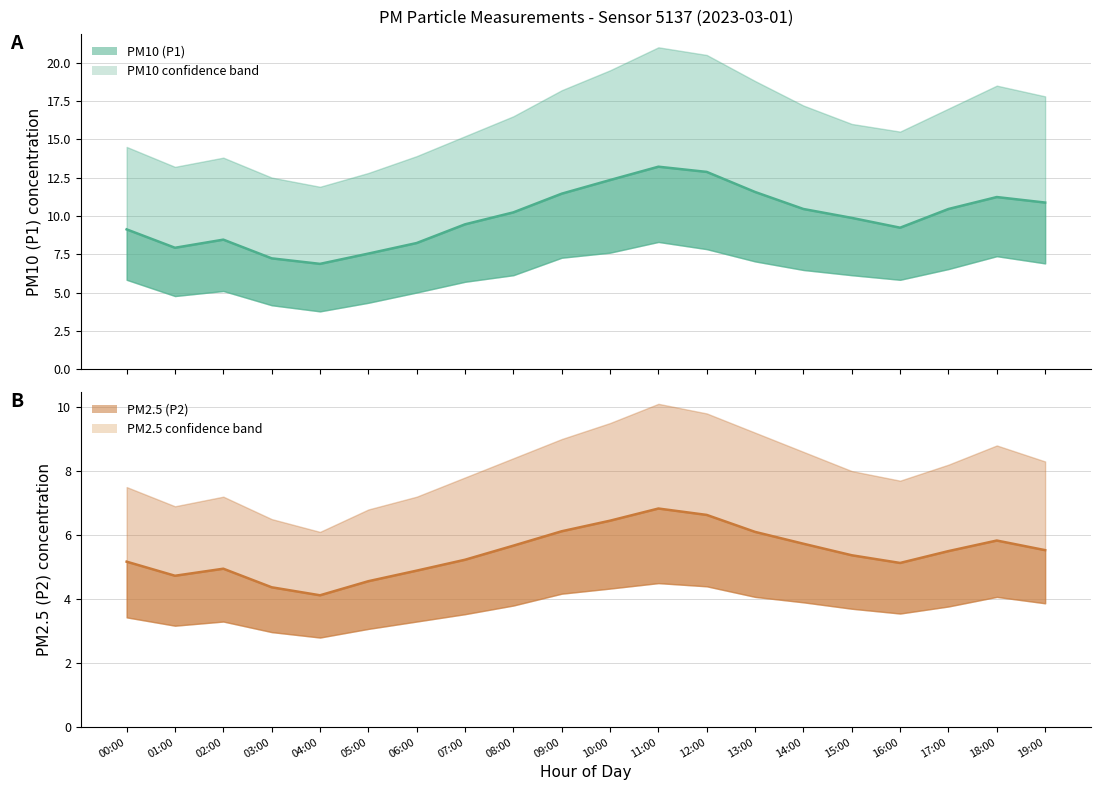

Where is P2 mean nearest to the value 5?

02:00